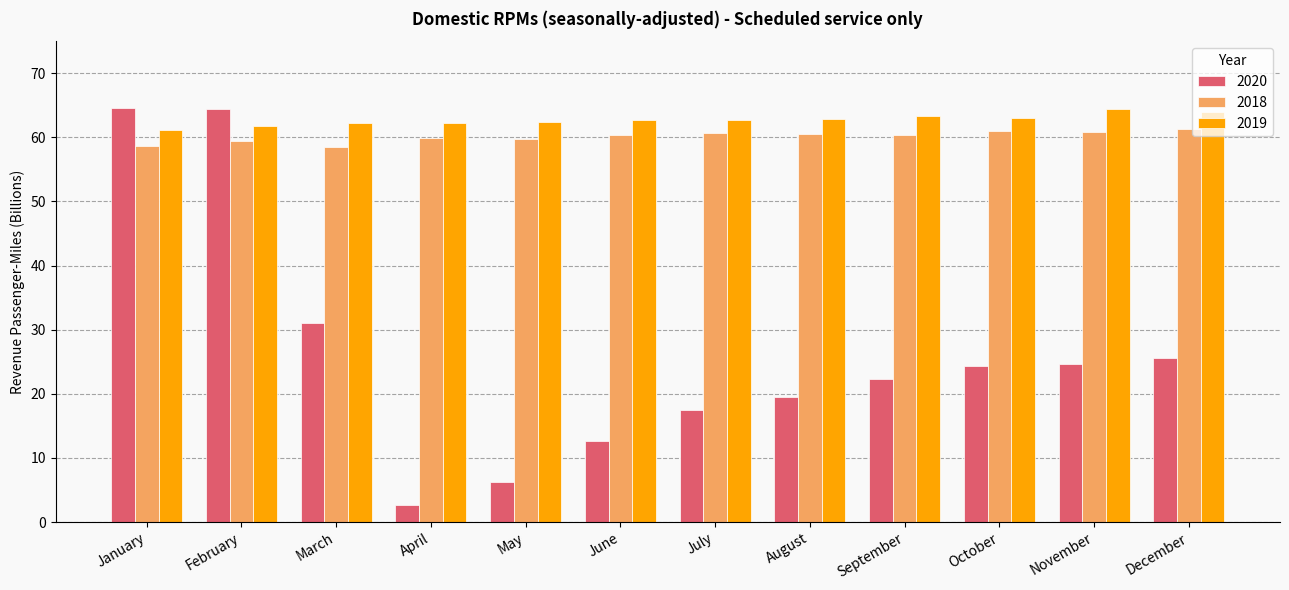

Which series changed the most between August and December?

2020